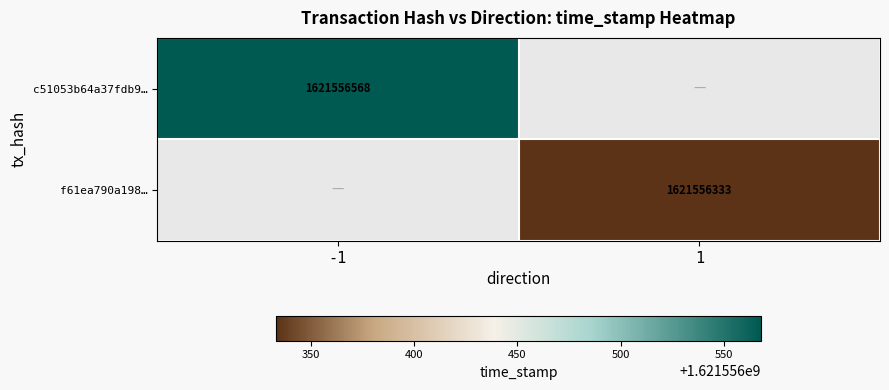

Reading left to right, extract all data points from this chart.

c51053b64a37fdb9bcb80afb3f4db719eba8757: -1	1621556568
f61ea790a19832a3feb8d68341fae17e60b82fe: 1	1621556333